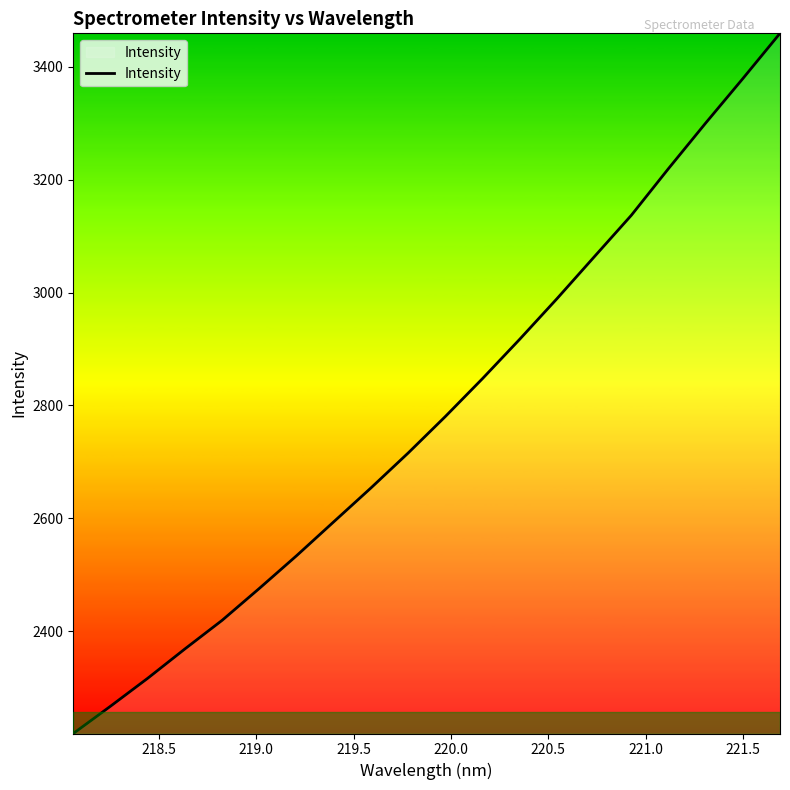

What is the difference between the maximum and minimum values?

1240.6